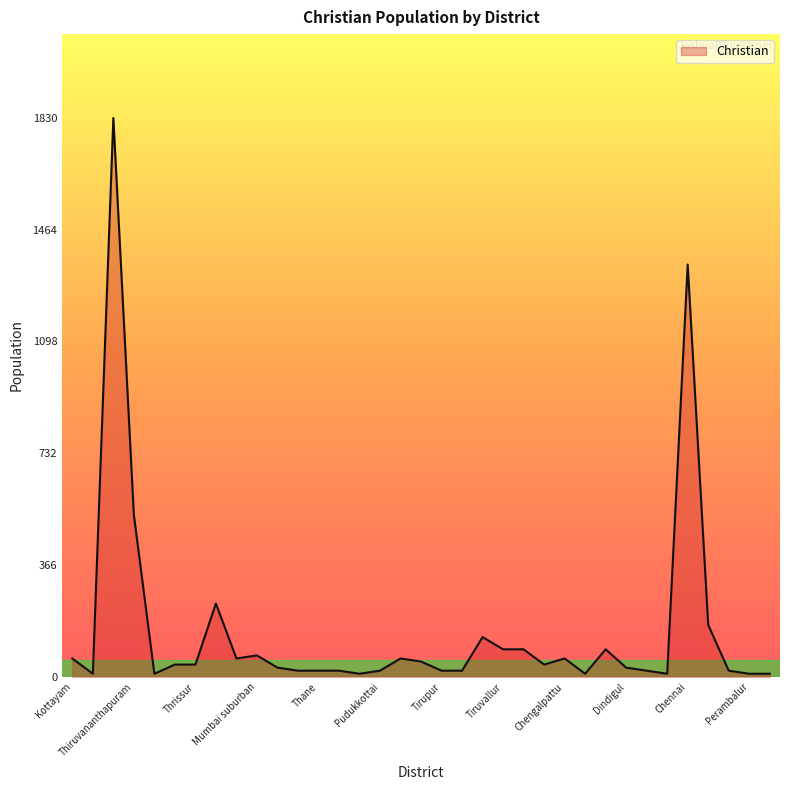

Reading left to right, extract all data points from this chart.

60	10	1830	530	10	40	40	240	60	70	30	20	20	20	10	20	60	50	20	20	130	90	90	40	60	10	90	30	20	10	1350	170	20	10	10